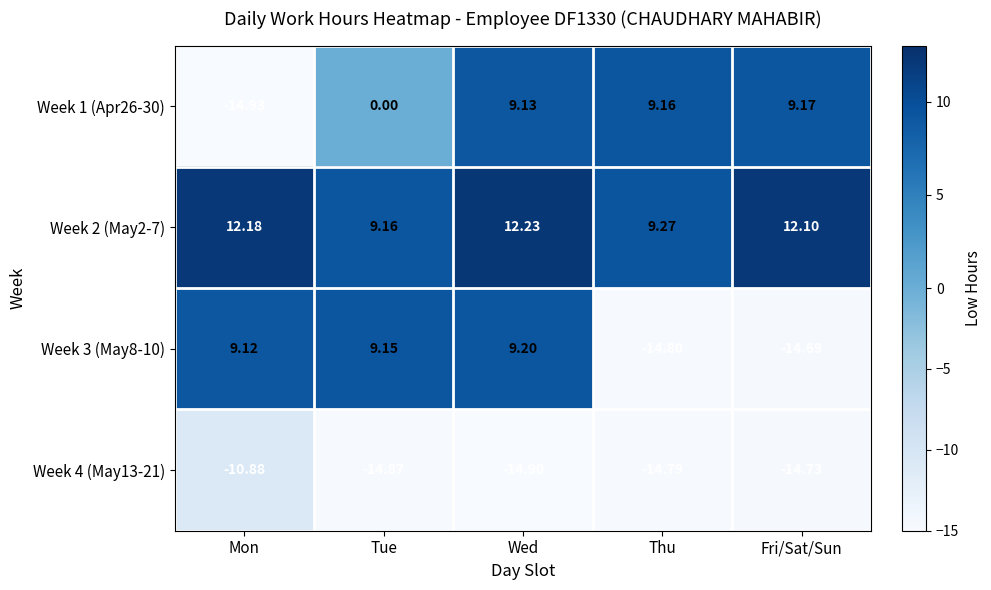

Where is Week 2 (May2-7) nearest to the value 10?

Thu